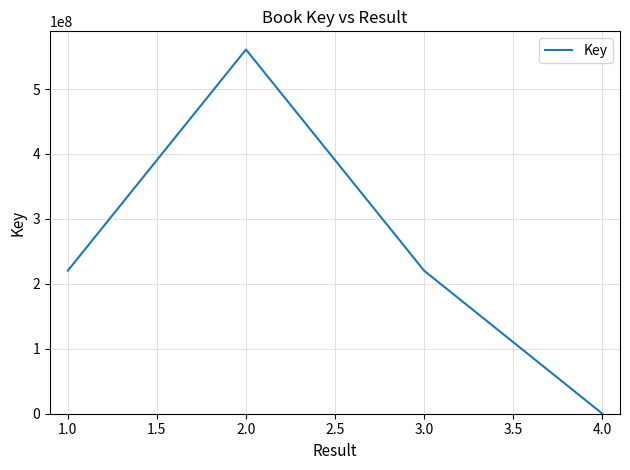

Which has a higher value, 2.0 or 3.0?

2.0